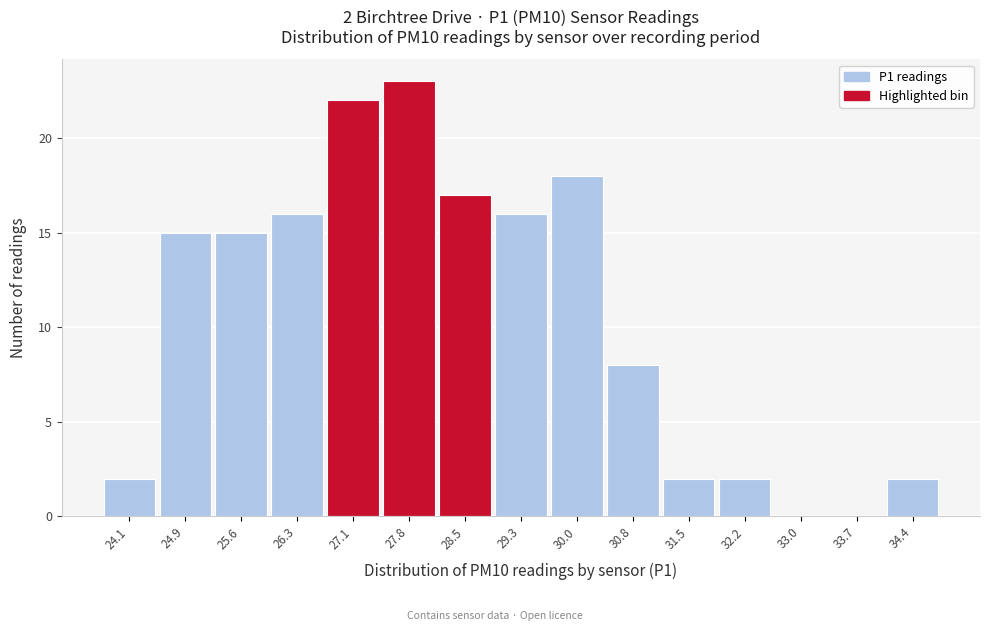

Reading left to right, what are all the values shown in this chart?

24.1=2	24.9=15	25.6=15	26.3=16	27.1=22	27.8=23	28.5=17	29.3=16	30.0=18	30.8=8	31.5=2	32.2=2	33.0=0	33.7=0	34.4=2